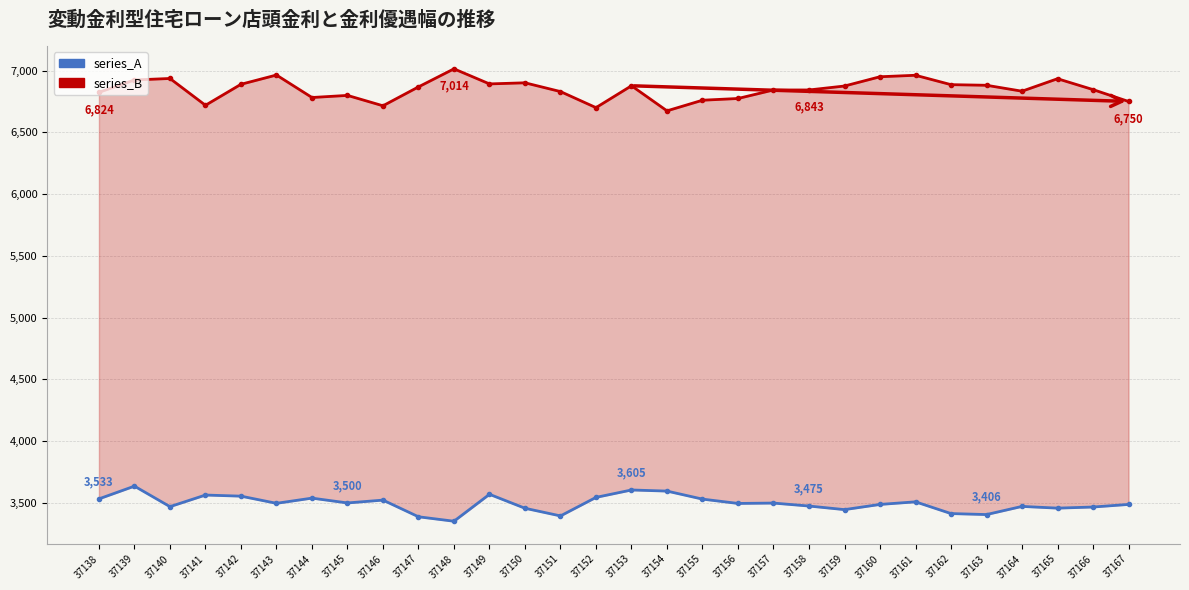

Where does the series_B series first go above 6868?

37139